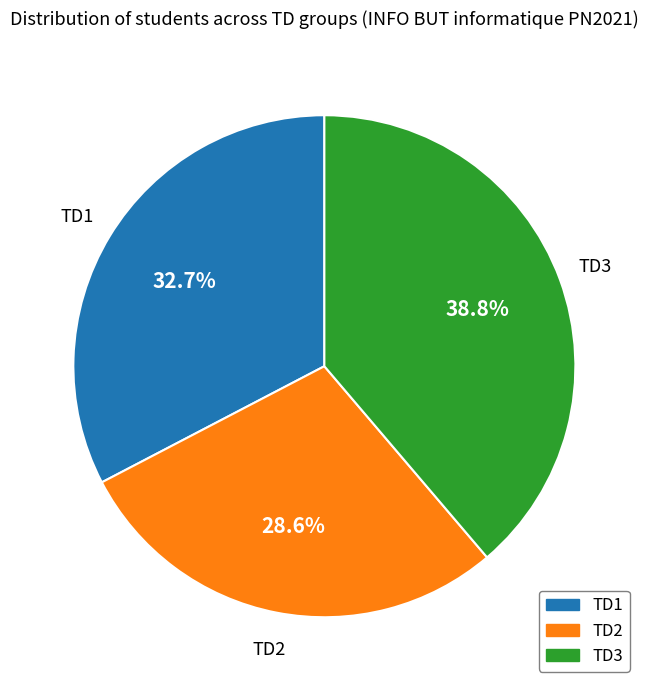

To the nearest percent, what percentage of the pie is TD2?

29%